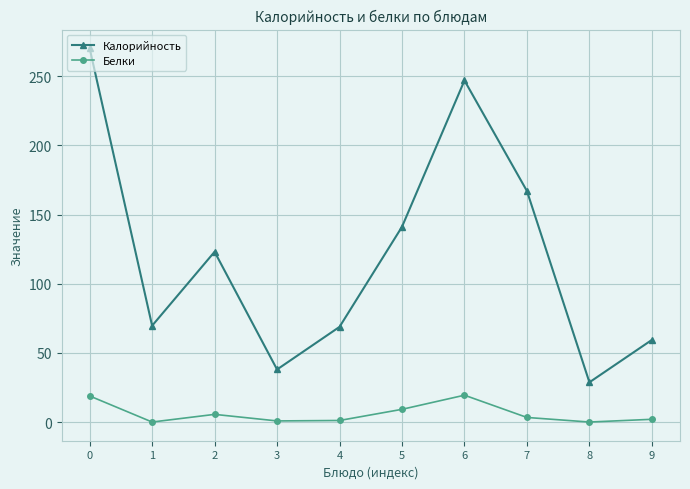

How many lines are shown in the chart?

2